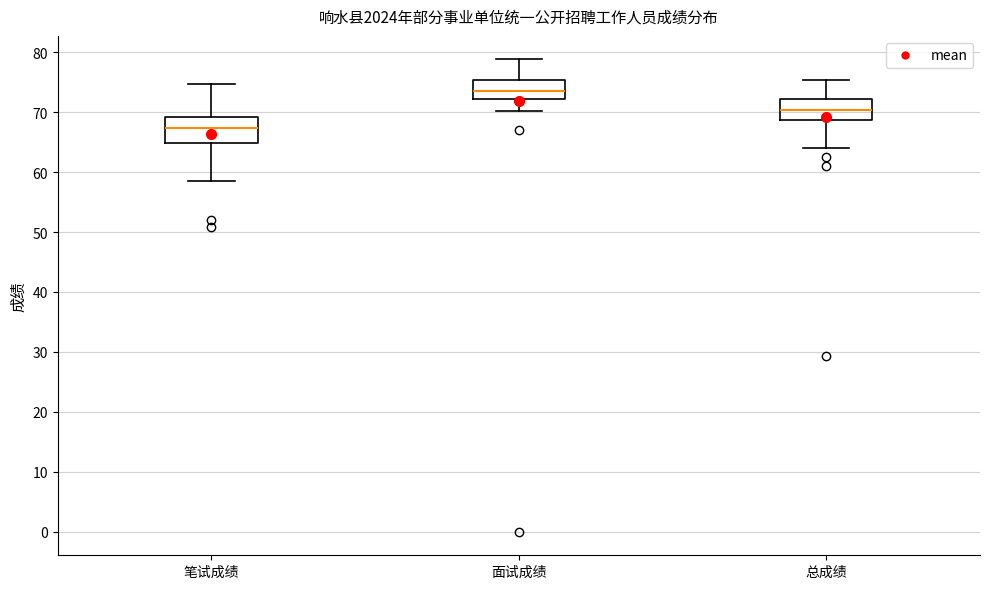

Where does the median line of the box for 总成绩 sit on the y-axis? The values are not printed on the chart, so give them approximately, as read against the axis.

70